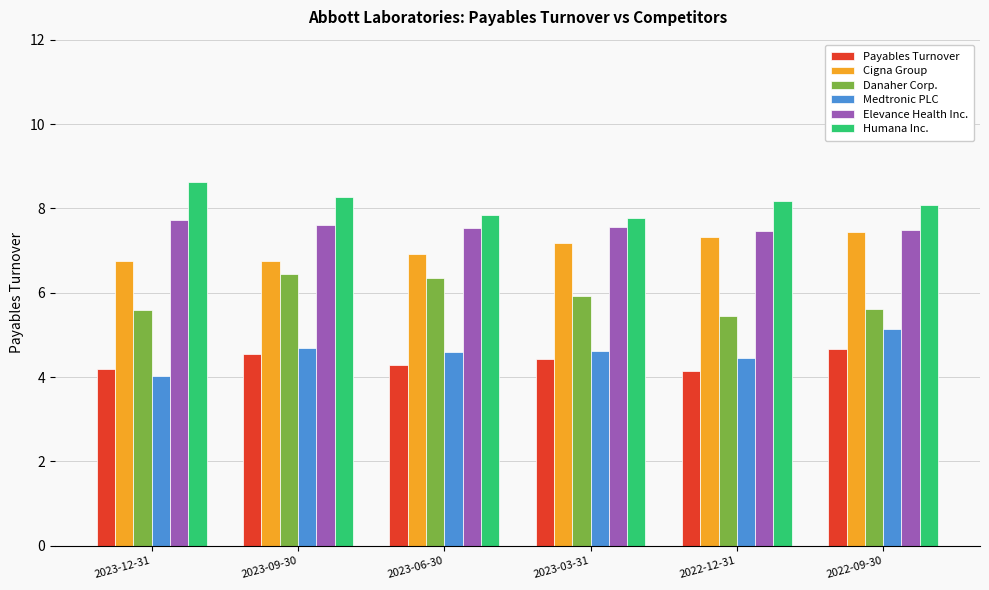

The value of Danaher Corp. at 2022-12-31 is 5.5. True or false?

True